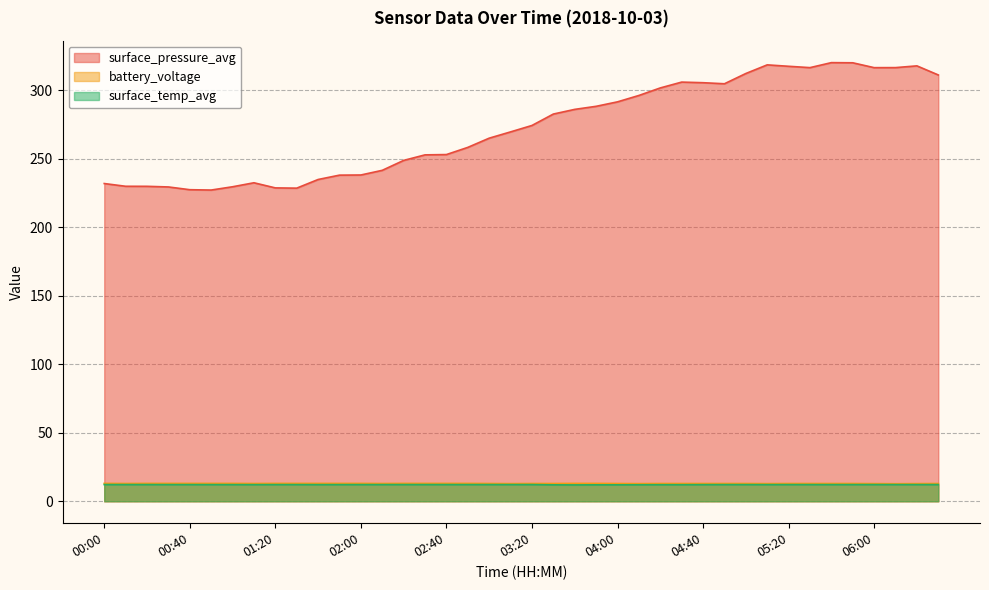

What is the label of the 40th point from the right?

00:00